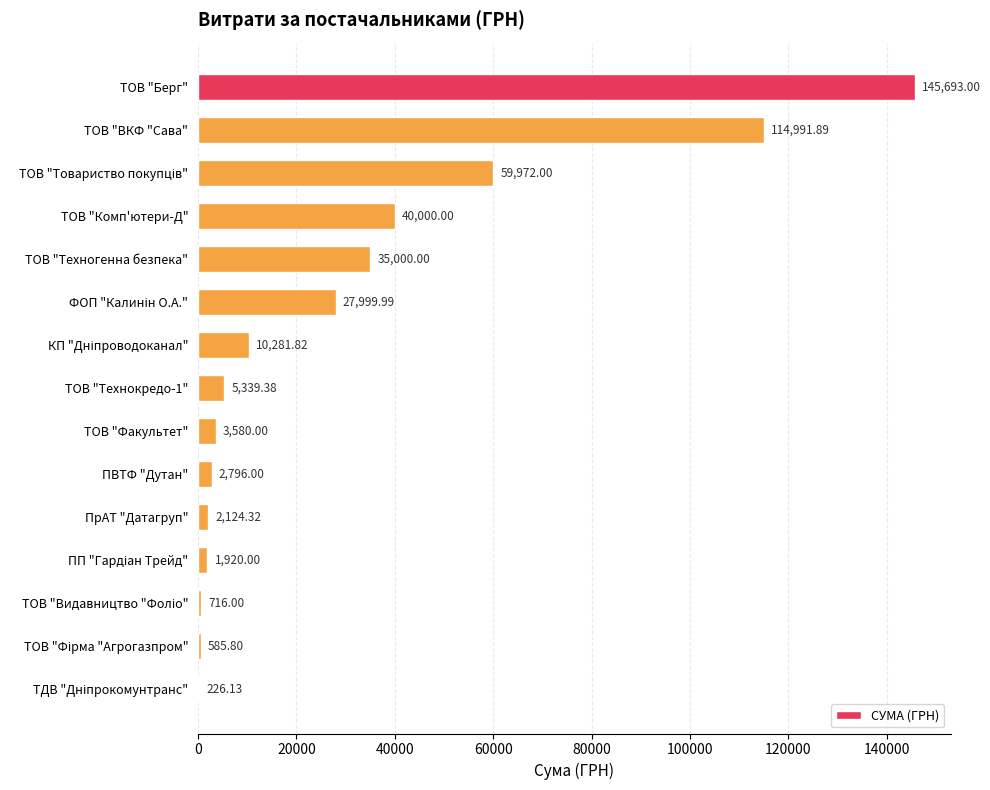

What is the sum of the values at ТОВ "ВКФ "Сава" and ТОВ "Факультет"?

118571.9